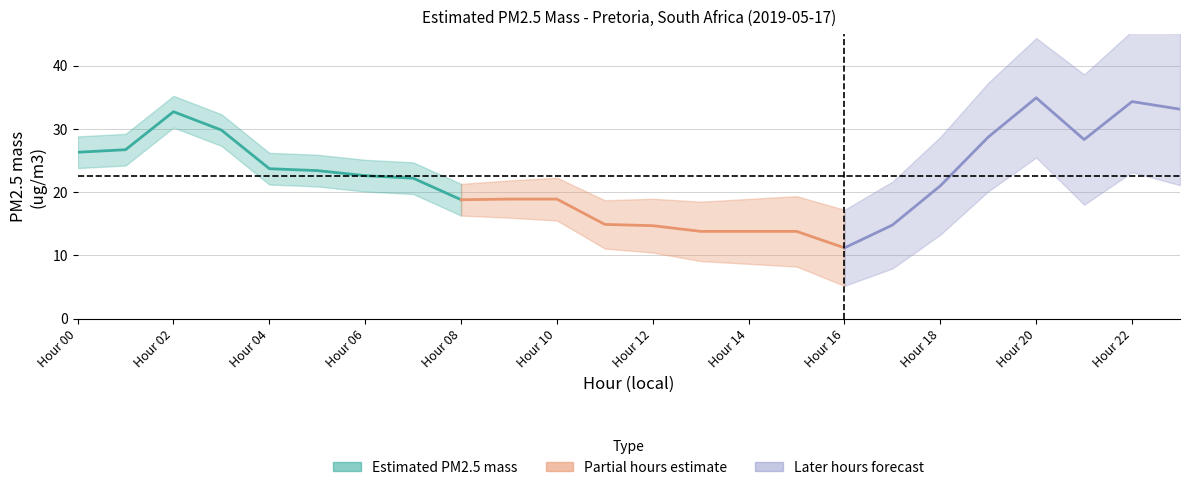

The value at 17 is 14.8. True or false?

True